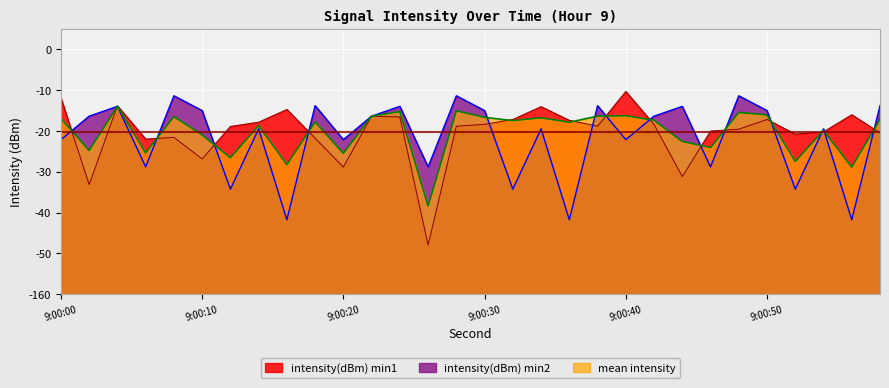

What is the sum of the intensity(dBm) min1 values at 6 and 8?

76.4